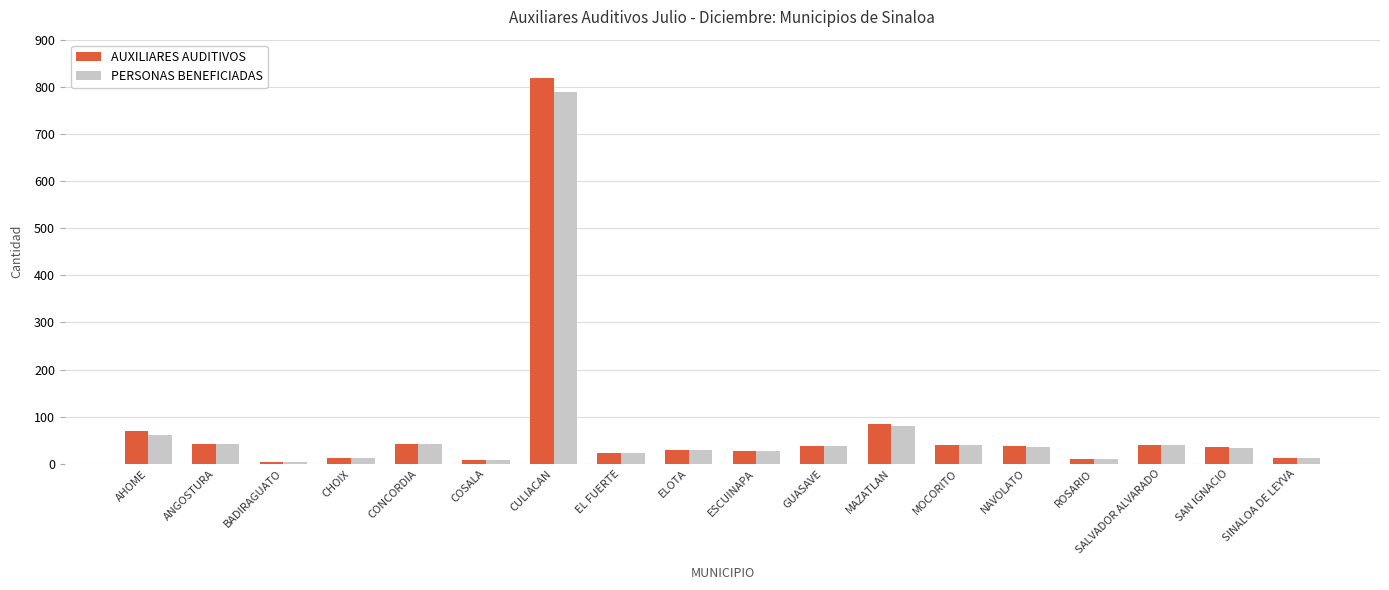

What is the average value of the PERSONAS BENEFICIADAS series?

74